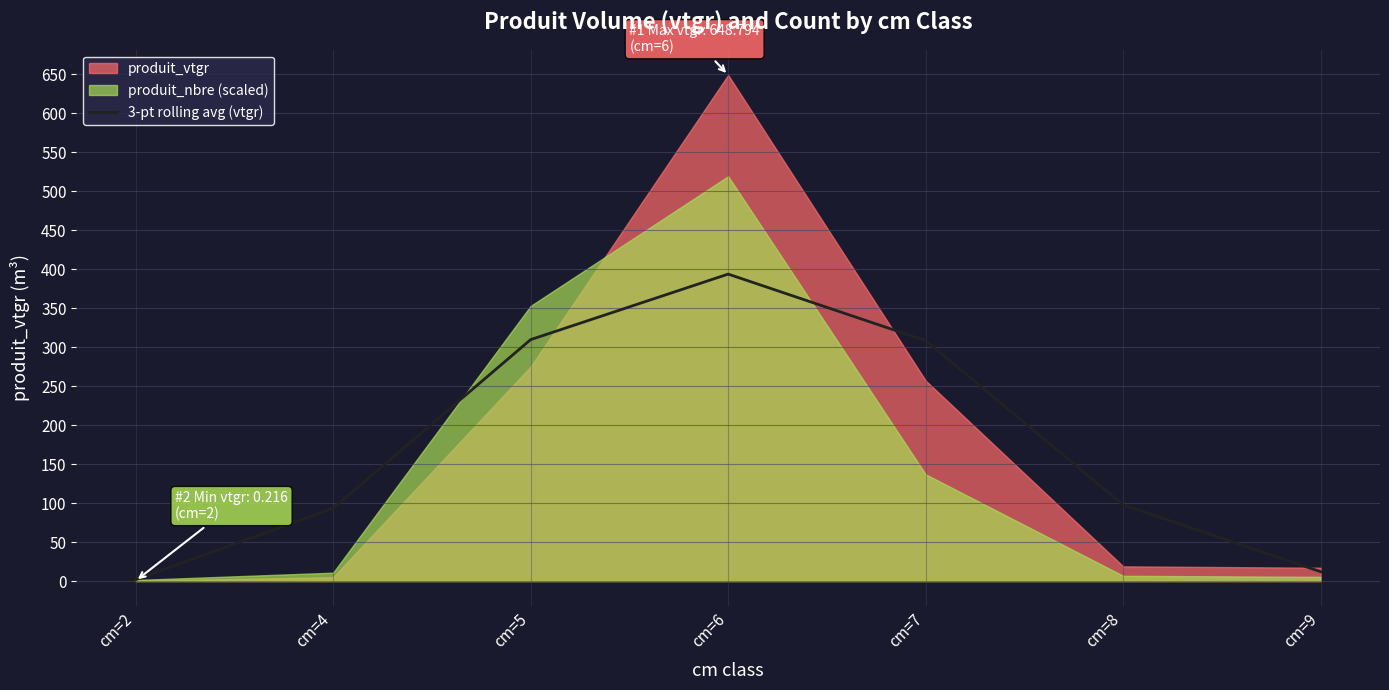

What is the average value?

173.7